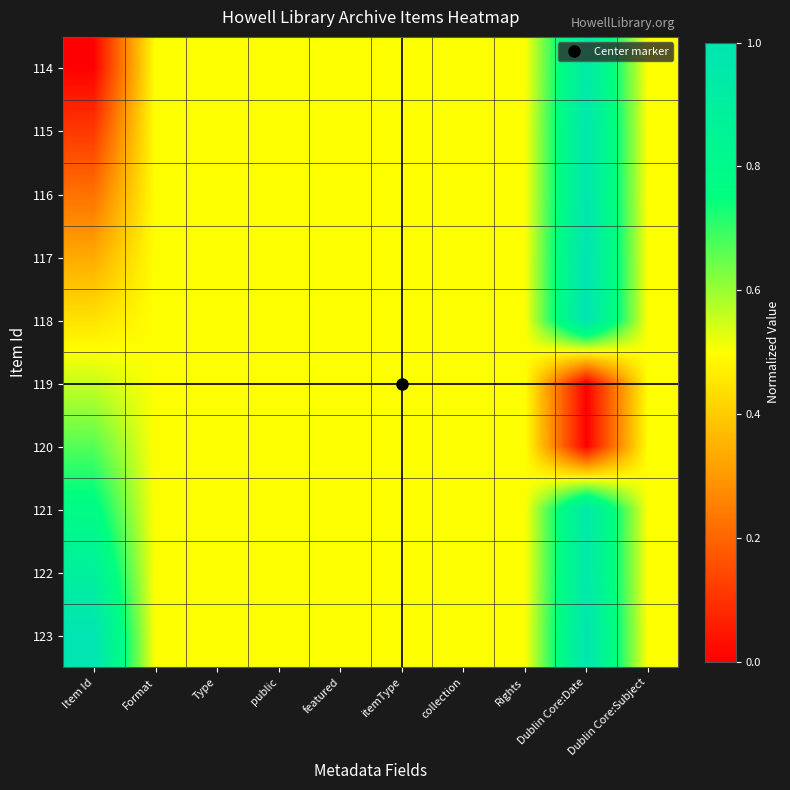

Which category has the lowest value across all series?

Item Id